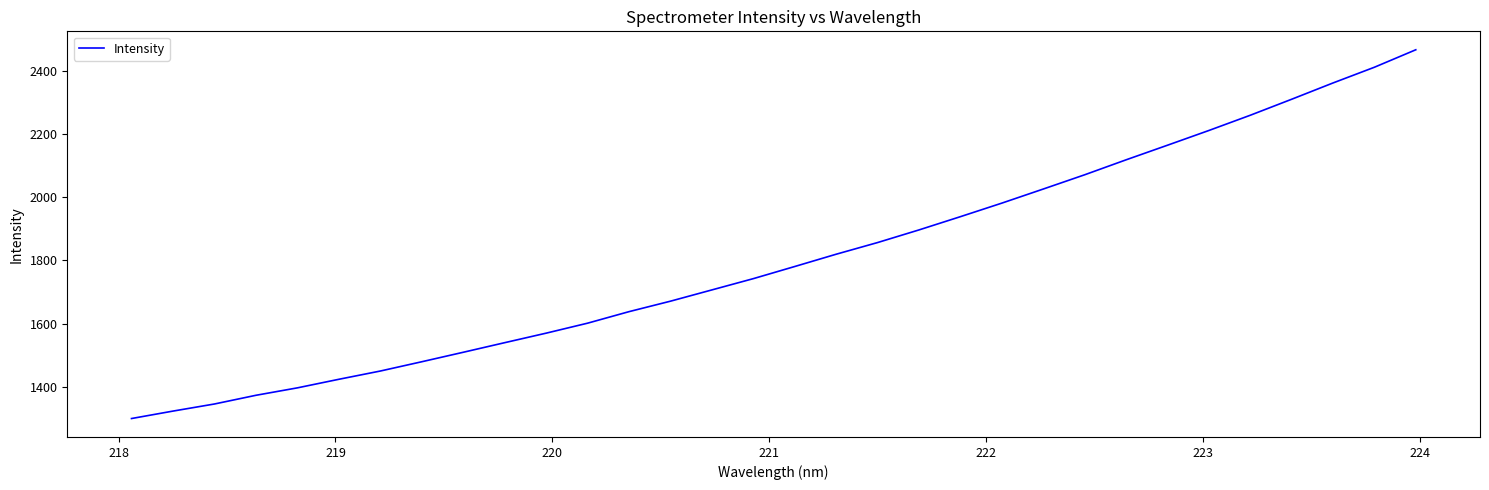

True or false: the data has more than 0 interior local peaks.

False